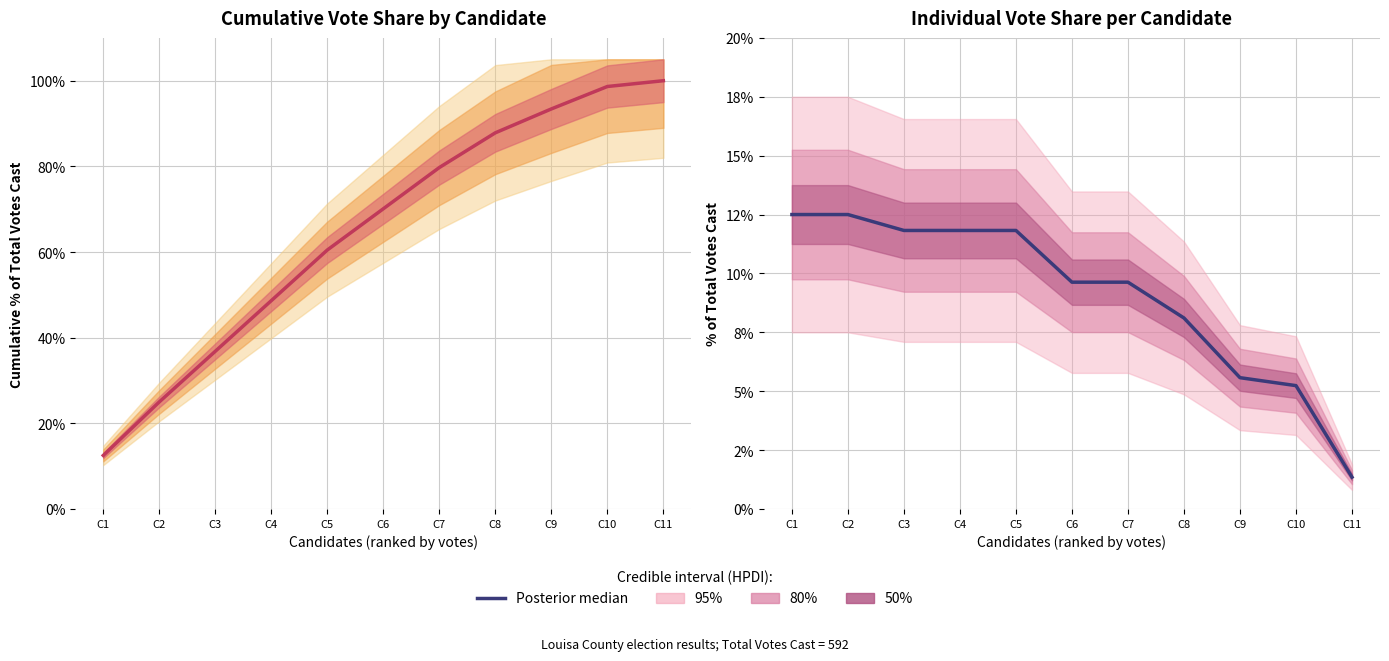

What is the ratio of the value at C4 to the value at C3?

1.0